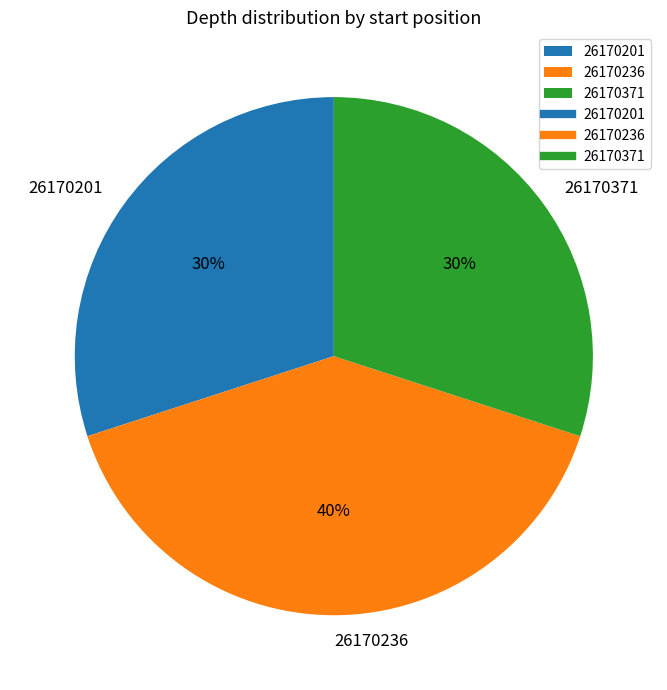

How many slices are in this pie chart?

3